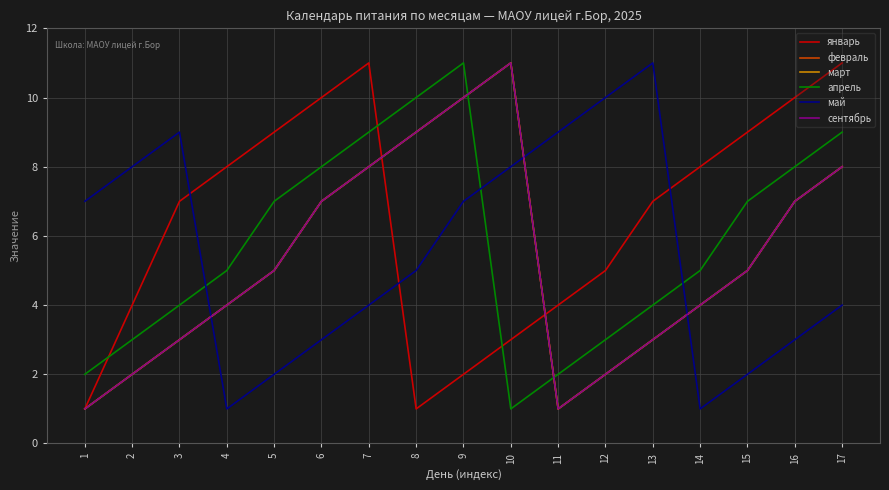

Reading left to right, extract all data points from this chart.

январь: 1=1	2=4	3=7	4=8	5=9	6=10	7=11	8=1	9=2	10=3	11=4	12=5	13=7	14=8	15=9	16=10	17=11
февраль: 1=1	2=2	3=3	4=4	5=5	6=7	7=8	8=9	9=10	10=11	11=1	12=2	13=3	14=4	15=5	16=7	17=8
март: 1=1	2=2	3=3	4=4	5=5	6=7	7=8	8=9	9=10	10=11	11=1	12=2	13=3	14=4	15=5	16=7	17=8
апрель: 1=2	2=3	3=4	4=5	5=7	6=8	7=9	8=10	9=11	10=1	11=2	12=3	13=4	14=5	15=7	16=8	17=9
май: 1=7	2=8	3=9	4=1	5=2	6=3	7=4	8=5	9=7	10=8	11=9	12=10	13=11	14=1	15=2	16=3	17=4
сентябрь: 1=1	2=2	3=3	4=4	5=5	6=7	7=8	8=9	9=10	10=11	11=1	12=2	13=3	14=4	15=5	16=7	17=8